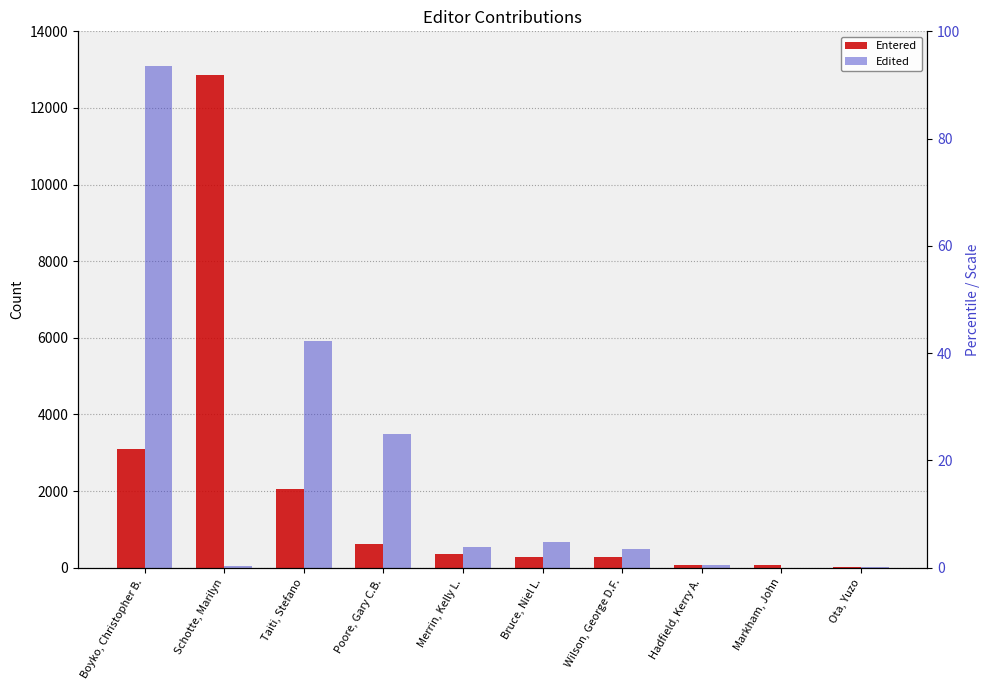

Where does the Edited series first go above 545?

Boyko, Christopher B.